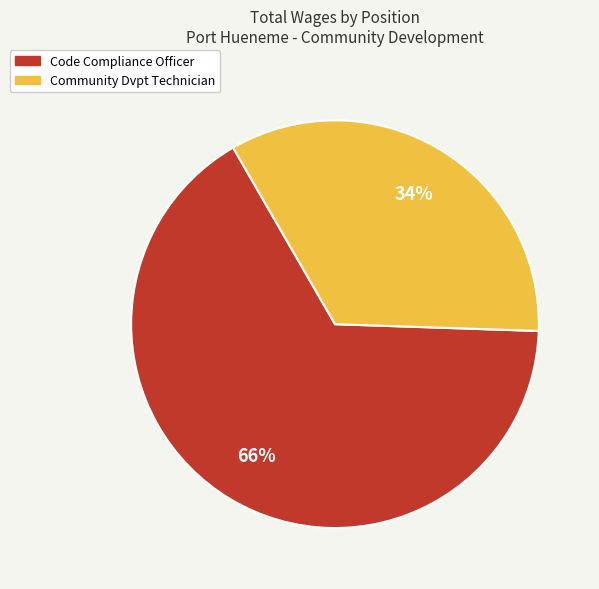

To the nearest percent, what is the combined percentage of Community Dvpt Technician and Code Compliance Officer?

100%